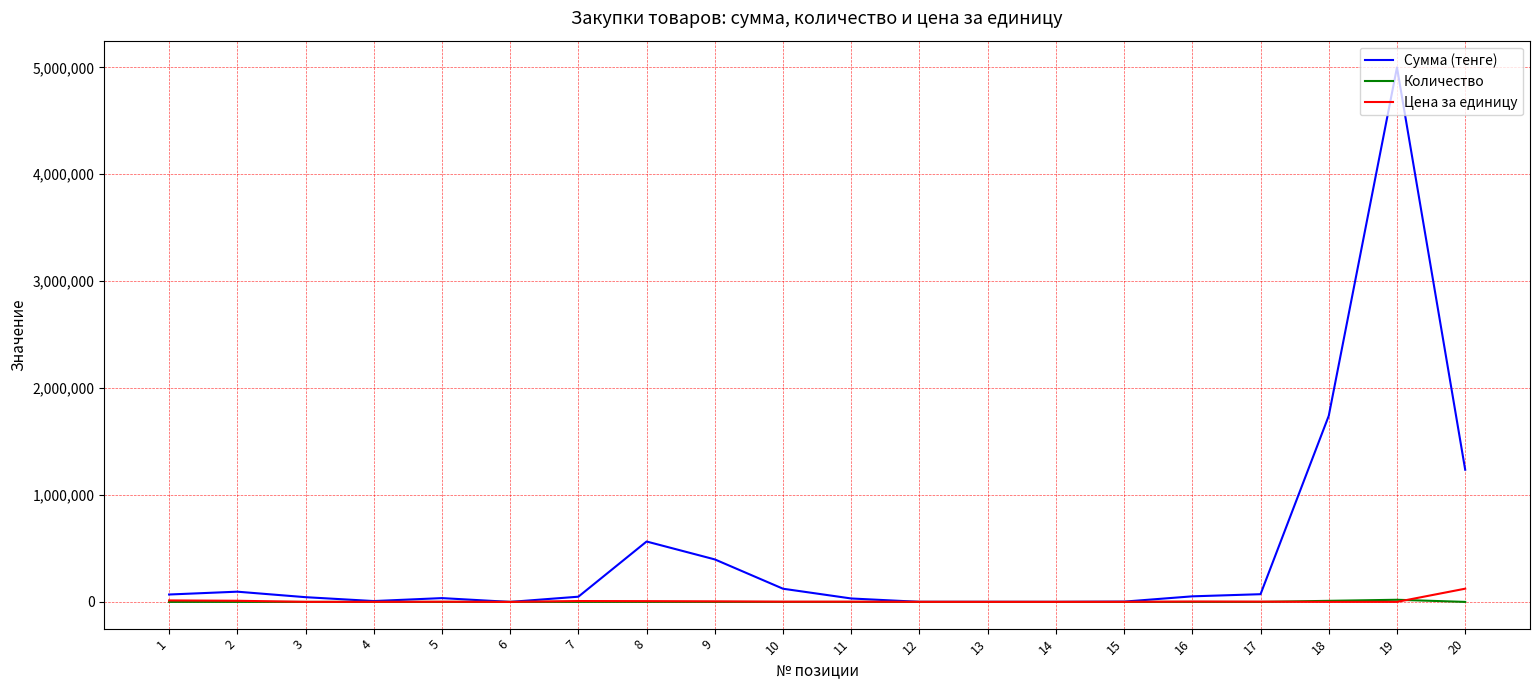

Which series has the largest range (max minus min)?

Сумма (тенге)